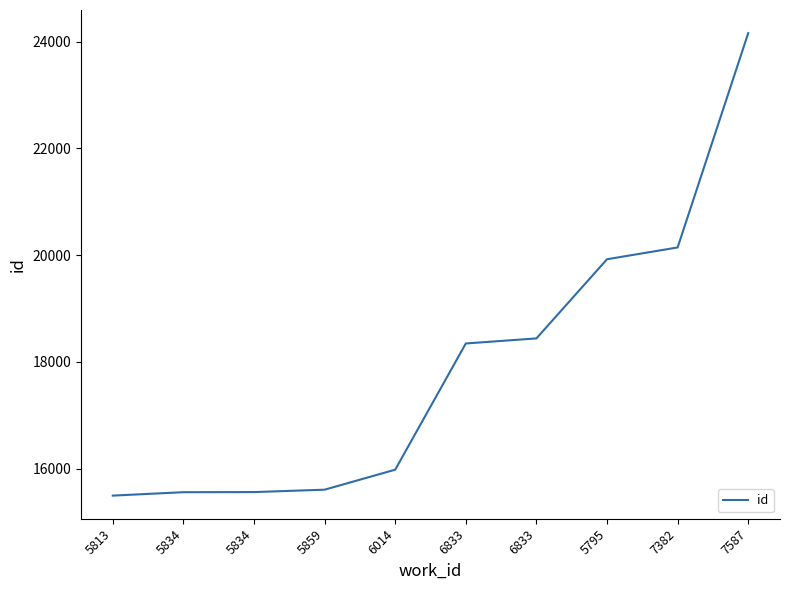

At which label does the data first exceed 18344?

6833